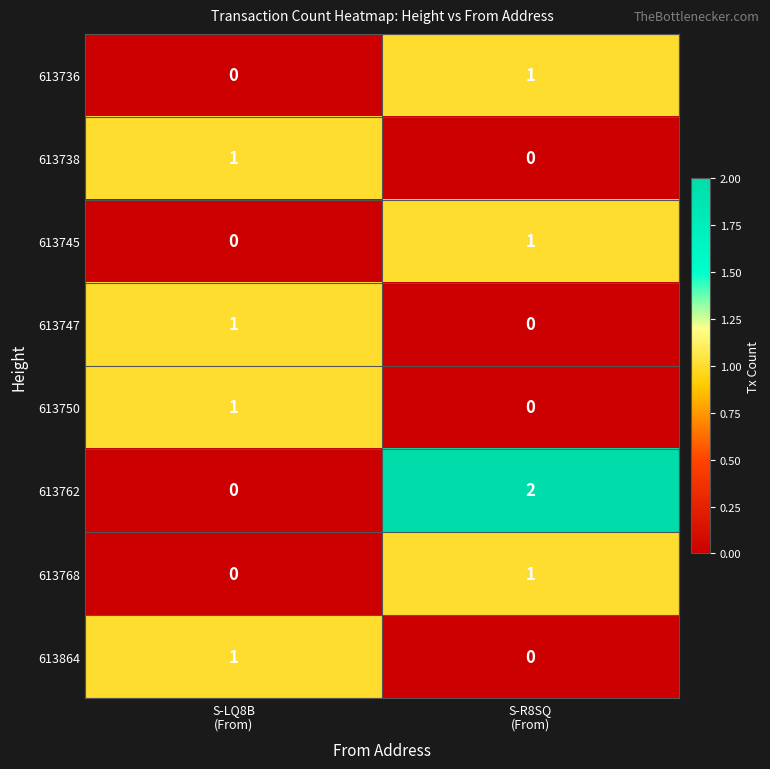

Which series has the largest total across all categories?

613762